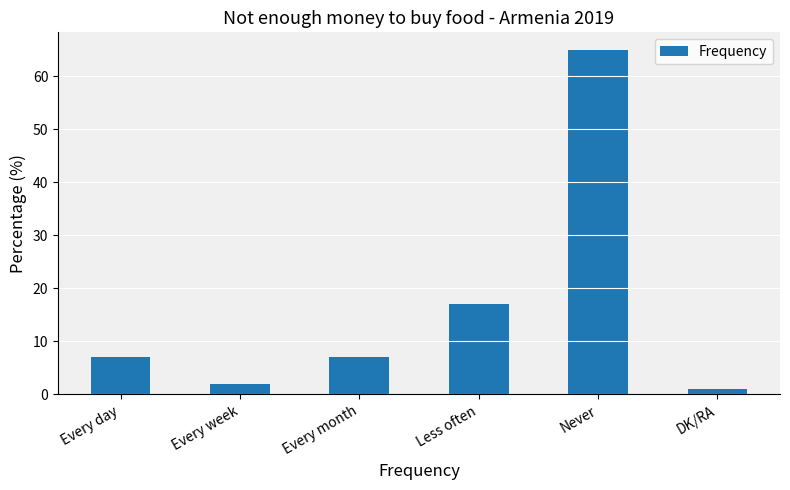

Which has a higher value, DK/RA or Less often?

Less often